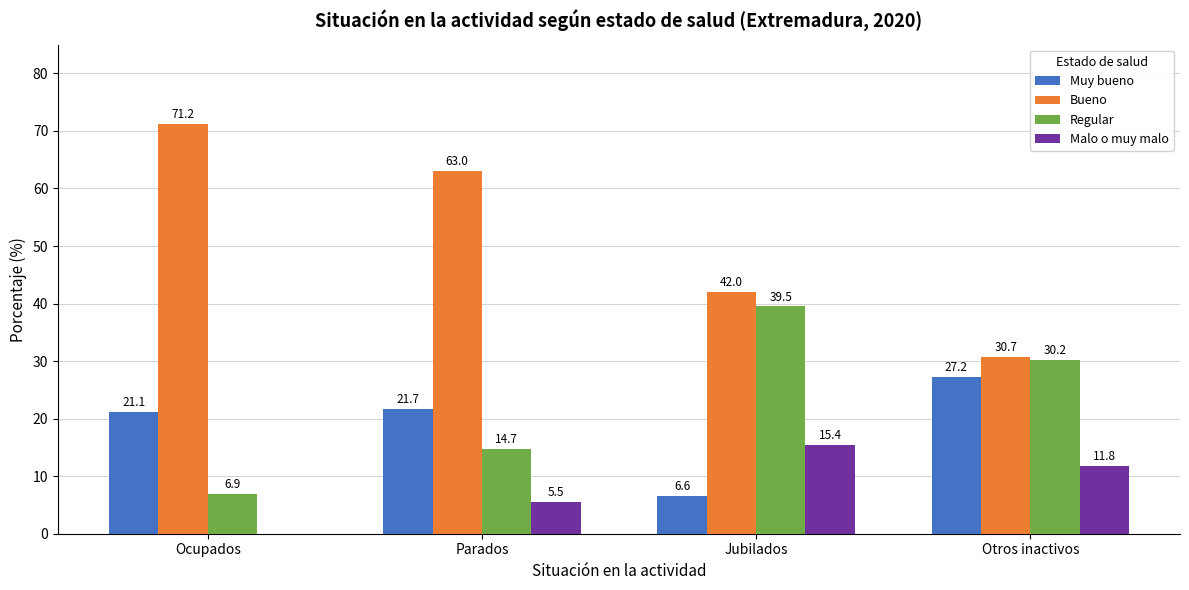

Which series has the largest total across all categories?

Bueno